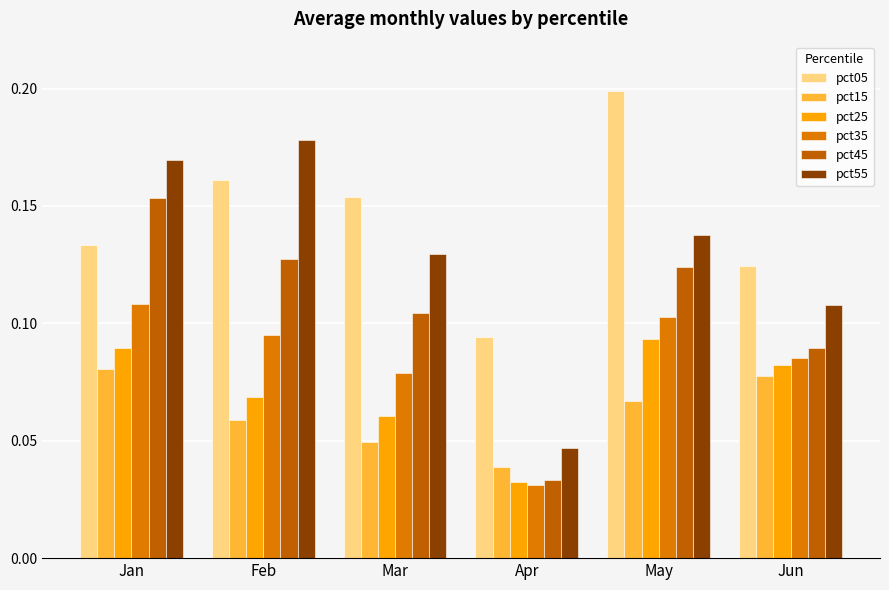

Is it true that pct35 equals 0.1 at Apr?

False